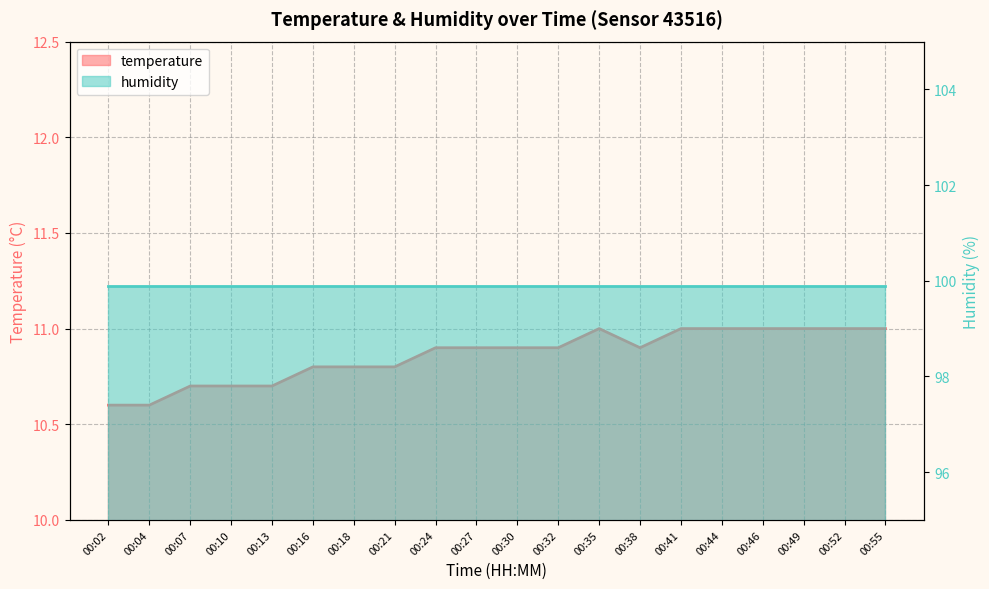

Rank the categories by value from highest to lowest.

00:35, 00:41, 00:44, 00:46, 00:49, 00:52, 00:55, 00:24, 00:27, 00:30, 00:32, 00:38, 00:16, 00:18, 00:21, 00:07, 00:10, 00:13, 00:02, 00:04